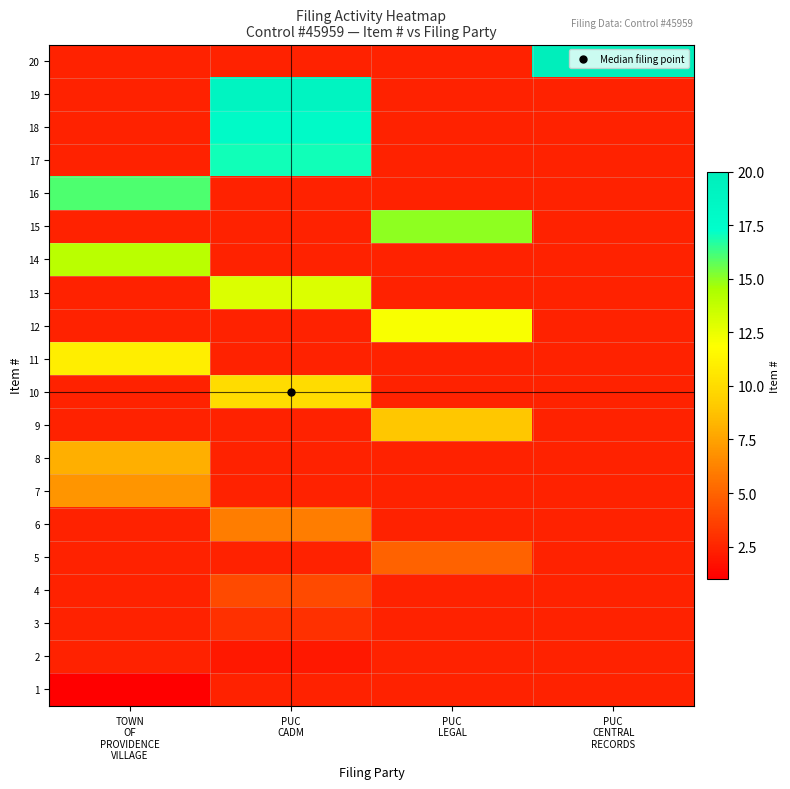

At which category is the sum across all series the highest?

PUC
CADM